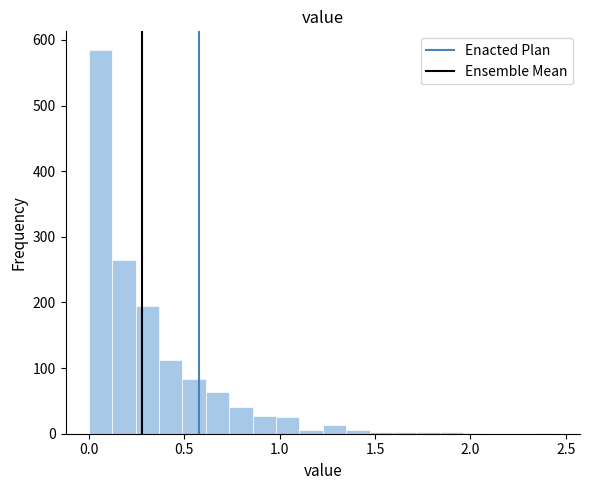

Around what value on the x-axis is the tallest bar? Give the approximate position of its centre, as read against the axis.

0.05